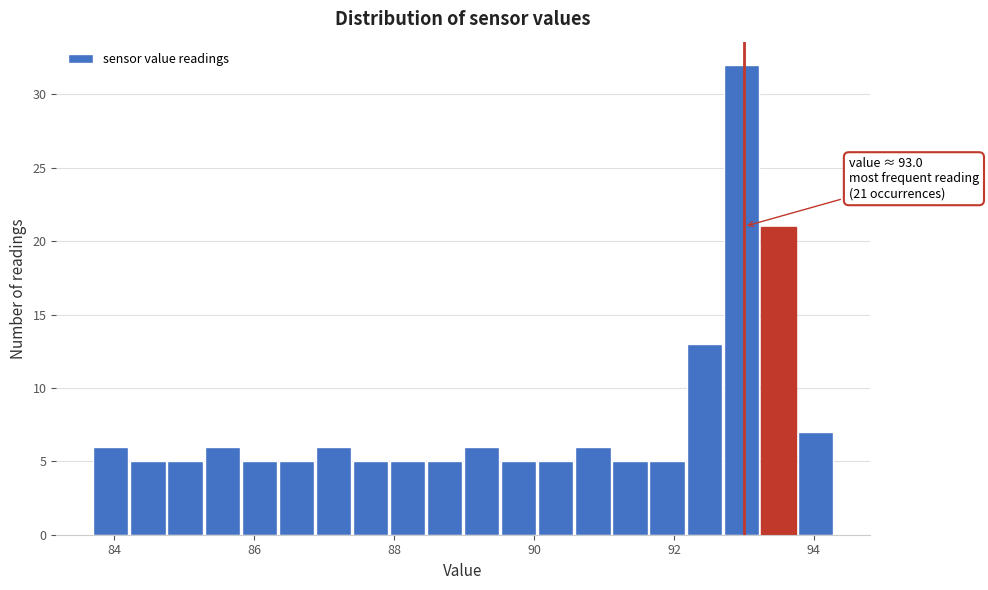

Around what value on the x-axis is the tallest bar? Give the approximate position of its centre, as read against the axis.

93.0